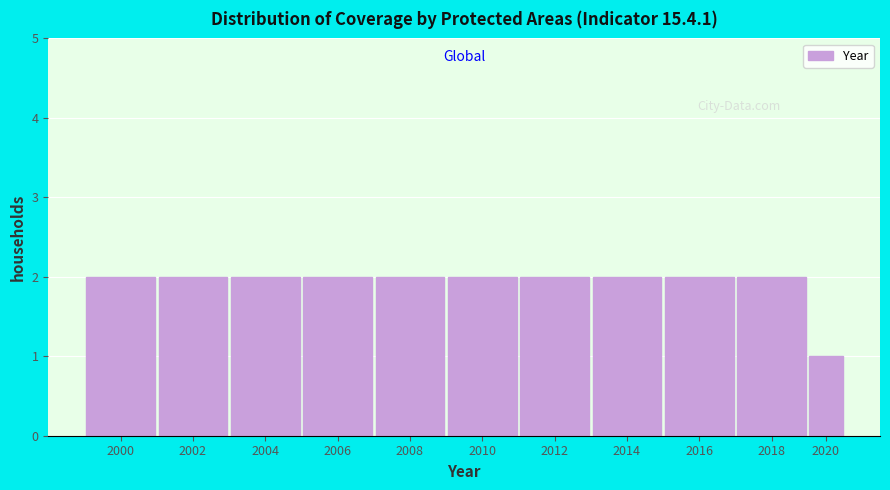

Reading right to left, what are all the values shown in this chart?

1	2	2	2	2	2	2	2	2	2	2